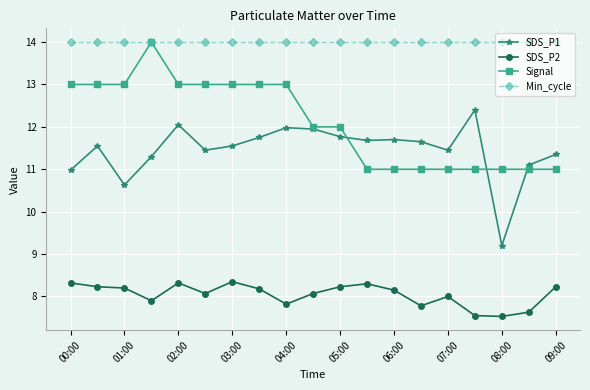

Does the chart have visible grid lines?

Yes